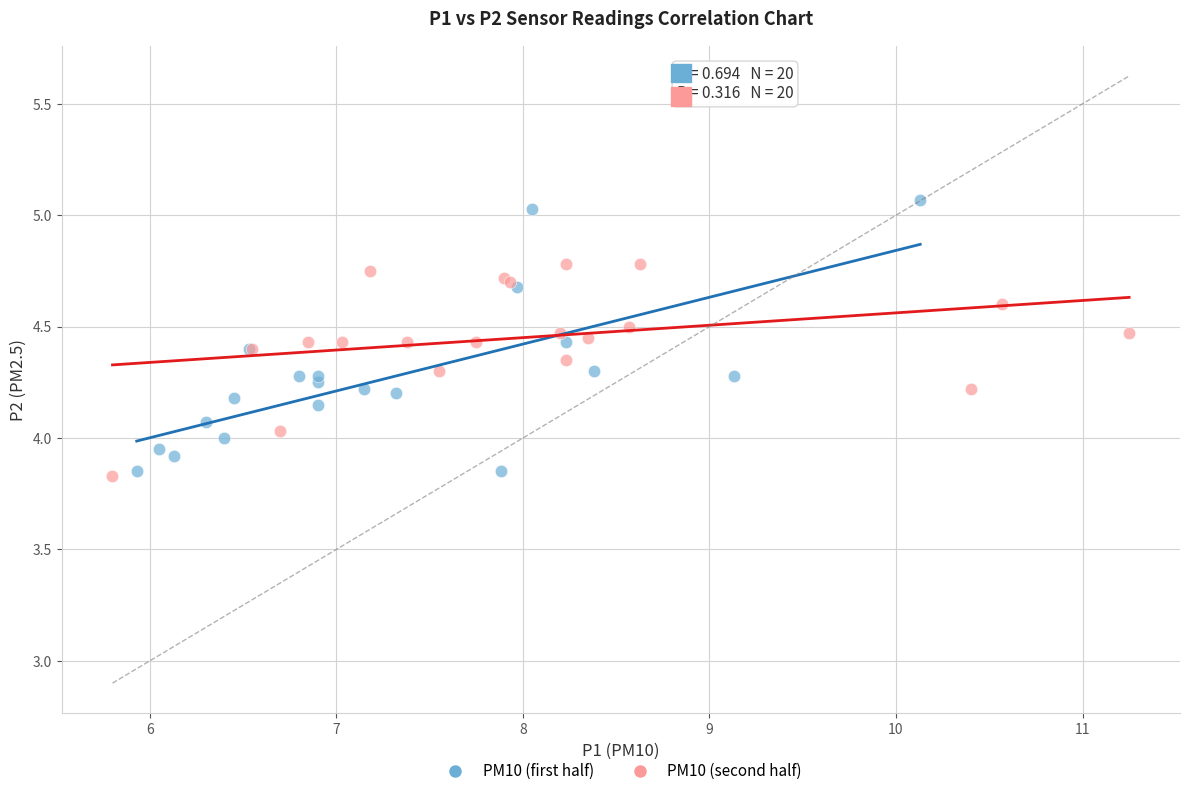

Which series contains the highest Y value?

PM10 (first half)